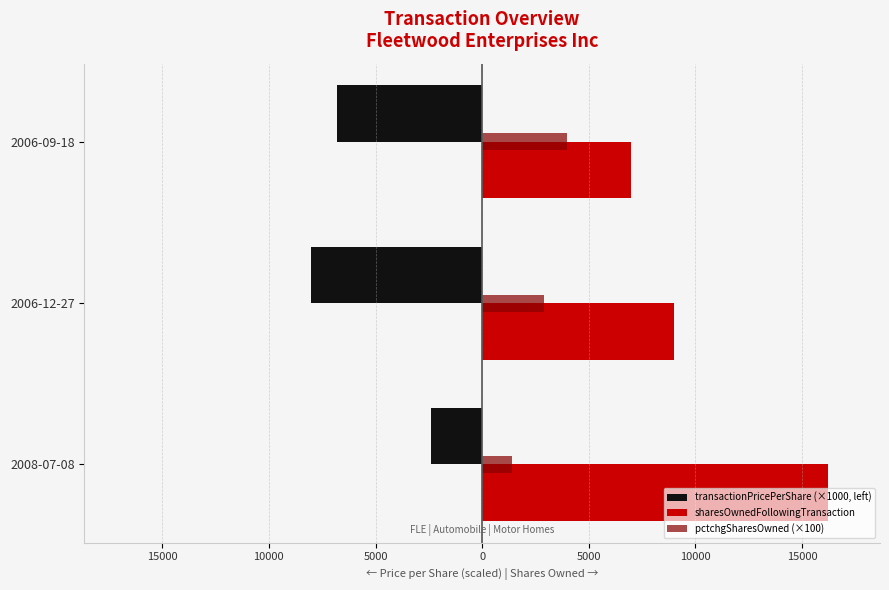

Rank the series by their average value, from highest to lowest.

sharesOwnedFollowingTransaction, pctchgSharesOwned (×100), transactionPricePerShare (×1000, left)